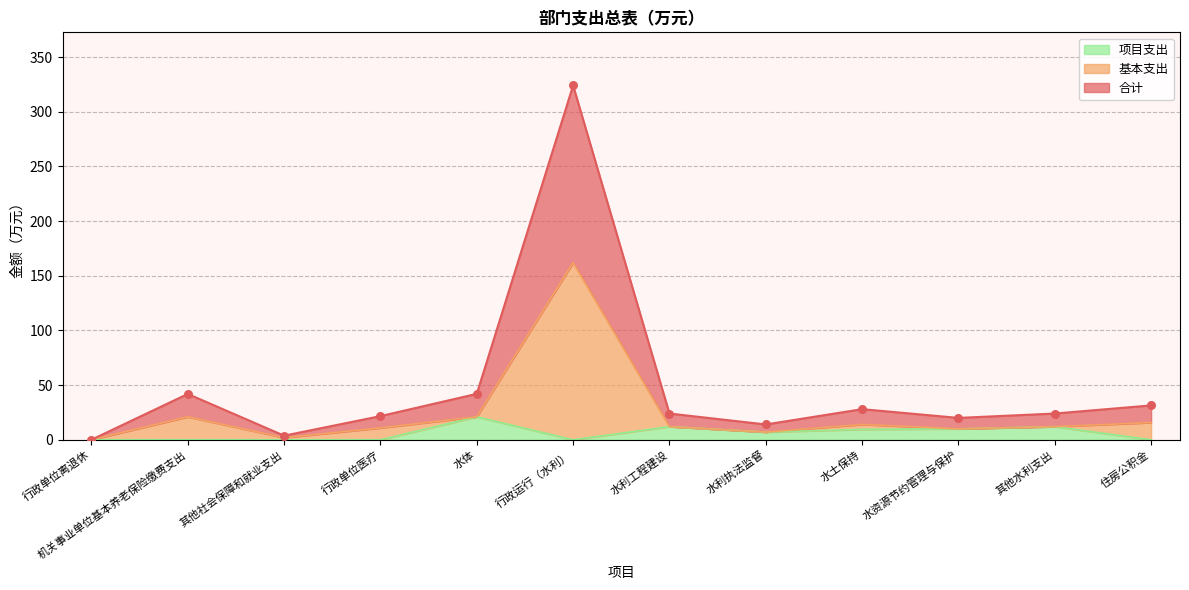

Is the value of 项目支出 at 其他水利支出 greater than the value of 合计 at 机关事业单位基本养老保险缴费支出?

No